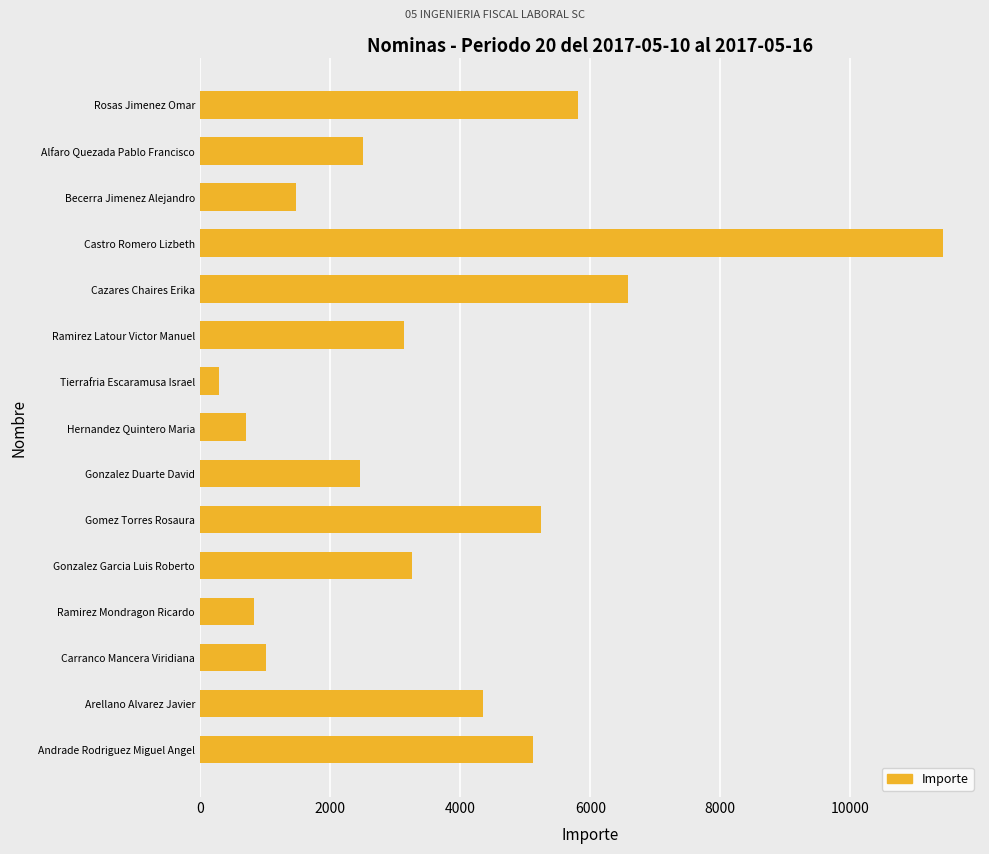

What is the change in value from Becerra Jimenez Alejandro to Gomez Torres Rosaura?

+3759.0